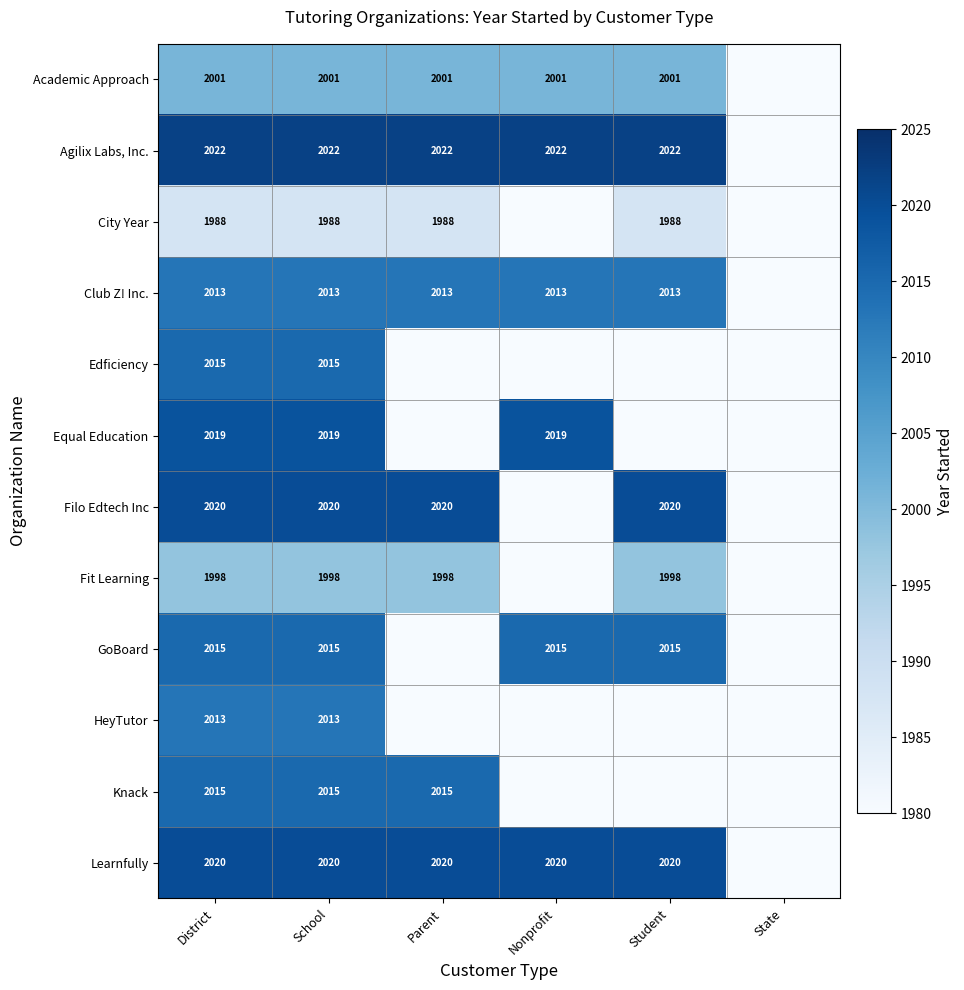

What is the spread (max minus min) of values at District?

34